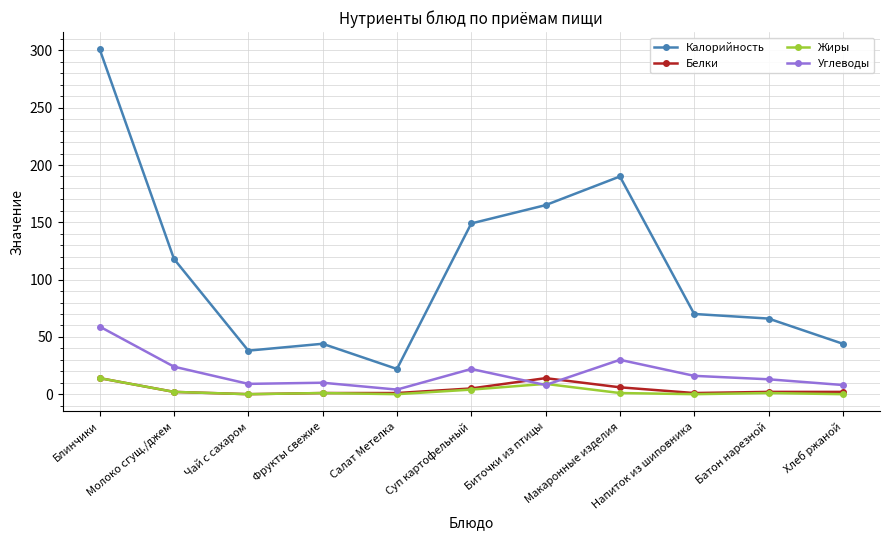

What are all the series names shown in the legend?

Калорийность, Белки, Жиры, Углеводы